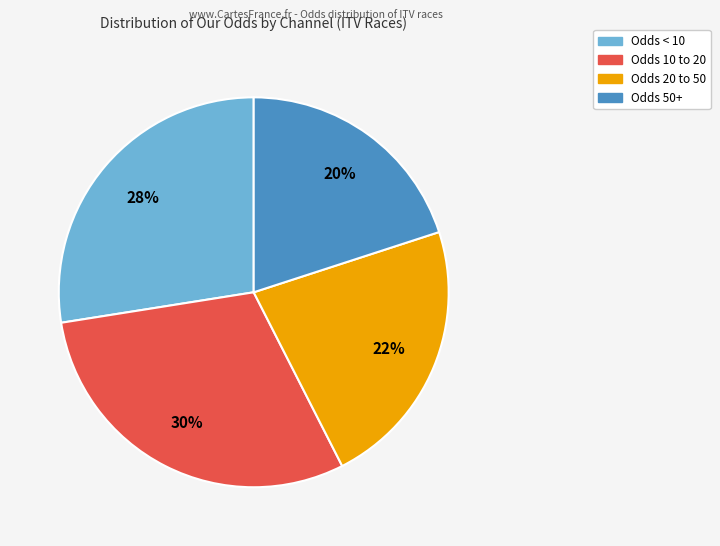

Does any single category account for the majority?

No